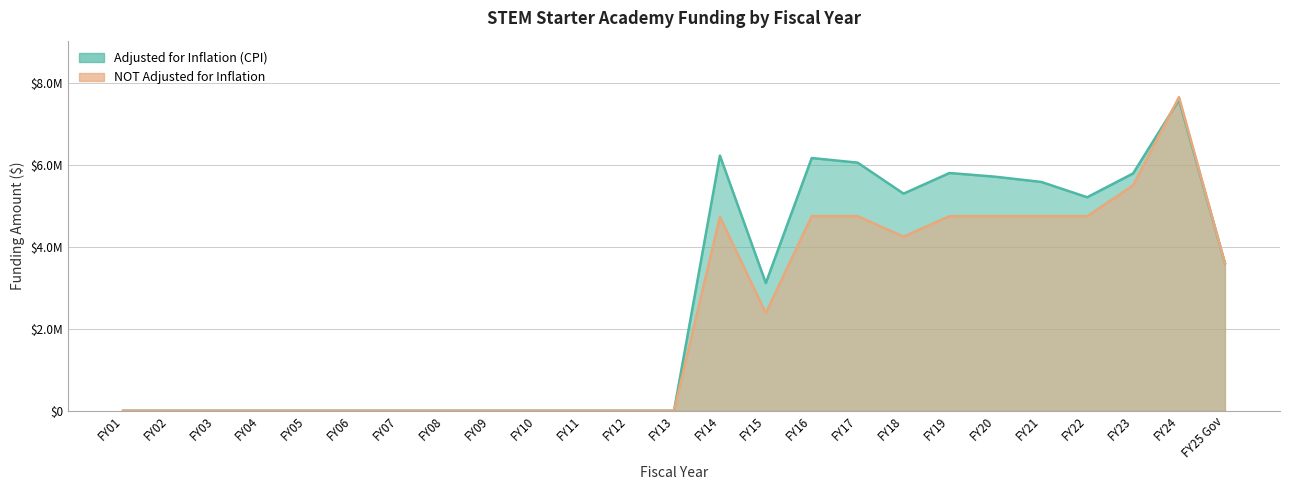

What is the difference between the maximum and second lowest values in the Adjusted for Inflation (CPI) series?

7588307